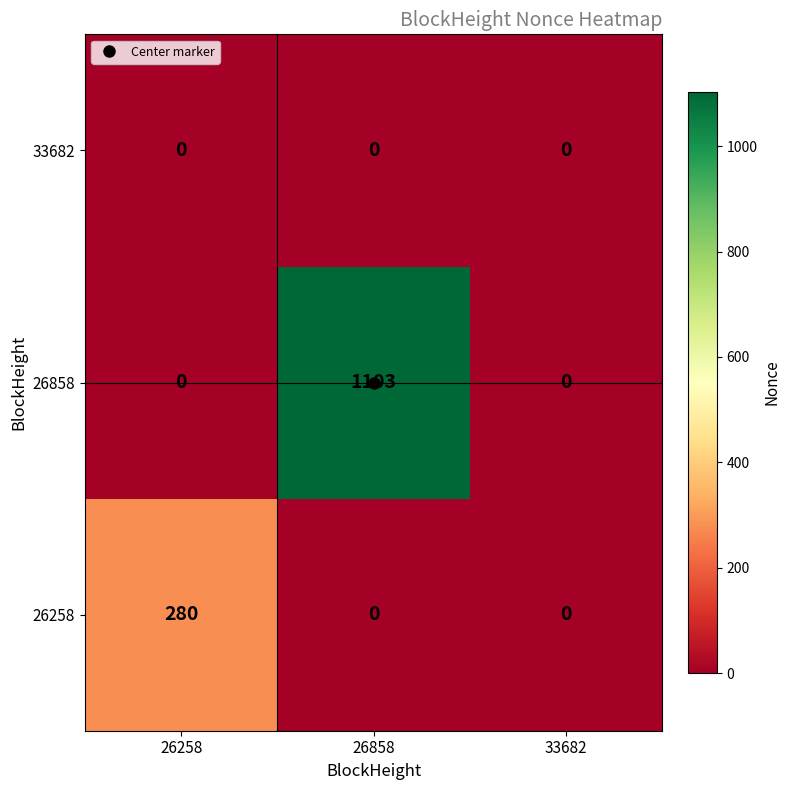

Which series has the largest total across all categories?

26858